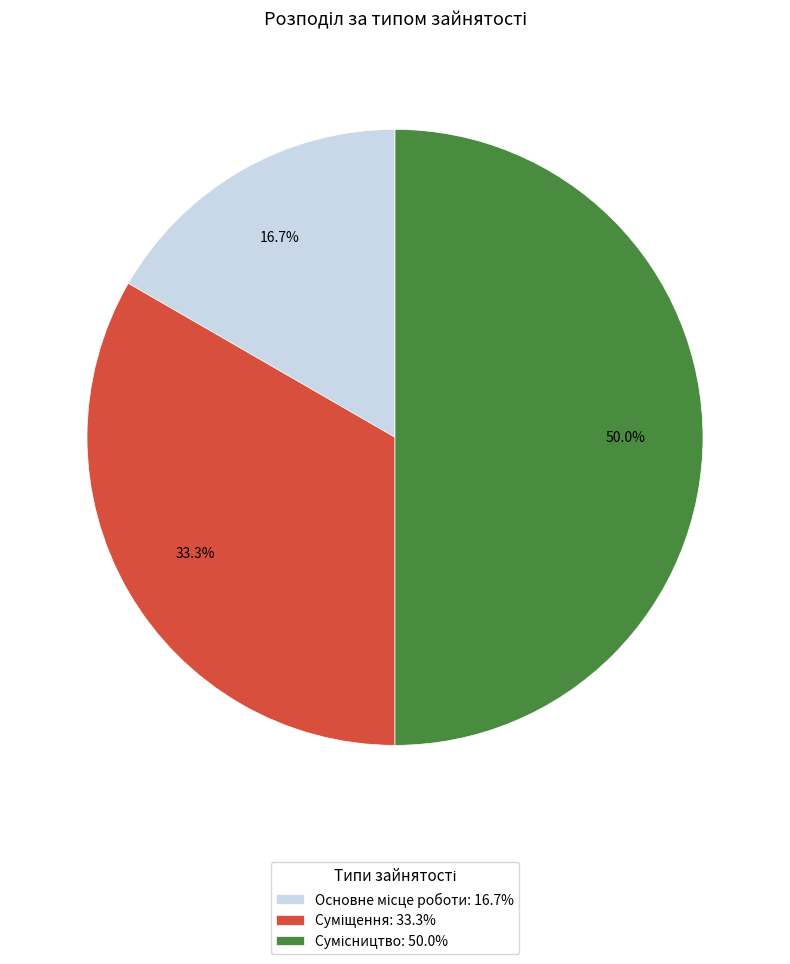

What is the largest slice in the pie chart?

Сумісництво